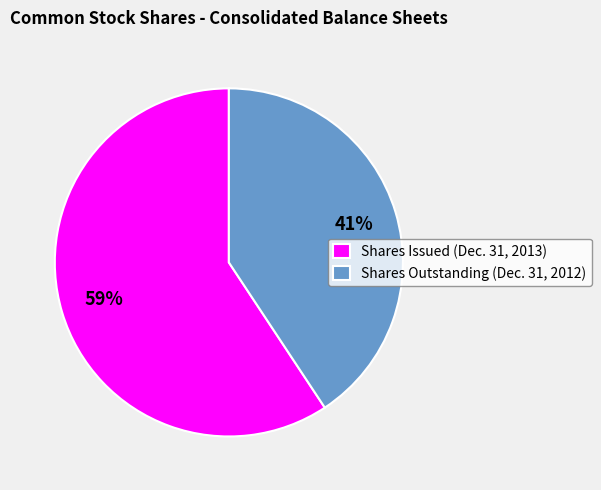

Is it true that Shares Outstanding (Dec. 31, 2012) is 30% of the pie?

False